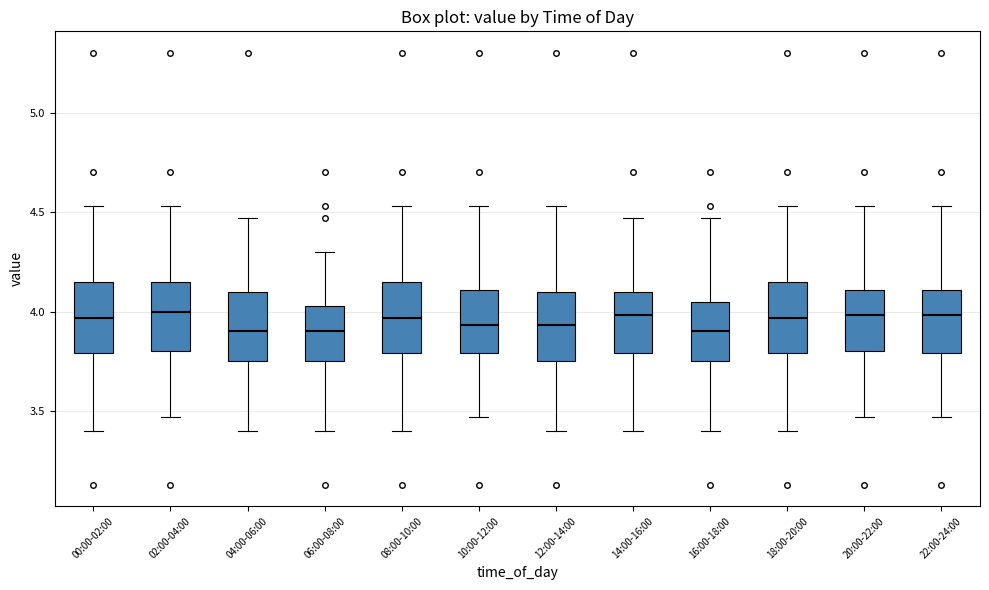

Reading left to right, transcribe this box plot: for each box, give where its median line is, the range the box spans, and where its two whiskers end, as read against the y-axis. The values are not printed on the chart, so give them approximately, as read against the axis.

00:00-02:00: median 3.95, box 3.80 to 4.15, whiskers 3.40 to 4.55
02:00-04:00: median 4.00, box 3.80 to 4.15, whiskers 3.45 to 4.55
04:00-06:00: median 3.90, box 3.75 to 4.10, whiskers 3.40 to 4.45
06:00-08:00: median 3.90, box 3.75 to 4.05, whiskers 3.40 to 4.30
08:00-10:00: median 3.95, box 3.80 to 4.15, whiskers 3.40 to 4.55
10:00-12:00: median 3.95, box 3.80 to 4.10, whiskers 3.45 to 4.55
12:00-14:00: median 3.95, box 3.75 to 4.10, whiskers 3.40 to 4.55
14:00-16:00: median 4.00, box 3.80 to 4.10, whiskers 3.40 to 4.45
16:00-18:00: median 3.90, box 3.75 to 4.05, whiskers 3.40 to 4.45
18:00-20:00: median 3.95, box 3.80 to 4.15, whiskers 3.40 to 4.55
20:00-22:00: median 4.00, box 3.80 to 4.10, whiskers 3.45 to 4.55
22:00-24:00: median 4.00, box 3.80 to 4.10, whiskers 3.45 to 4.55